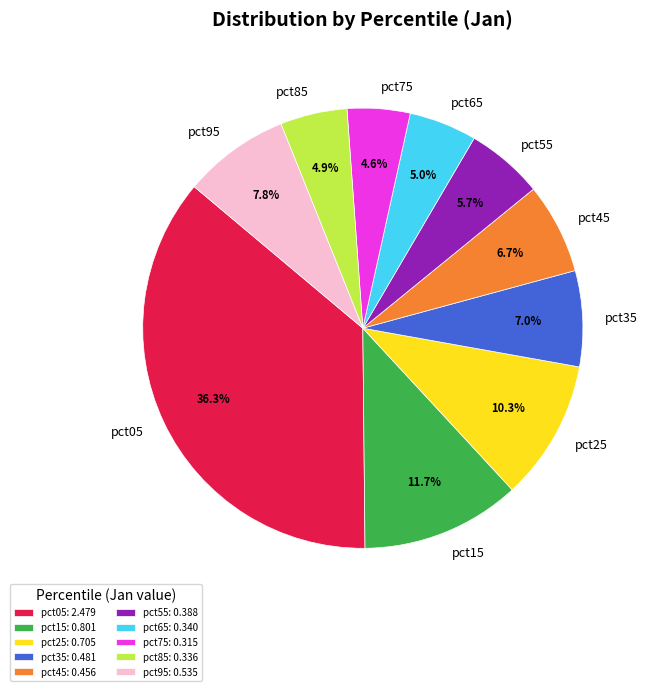

The pct85 slice represents 5% of the pie. True or false?

True